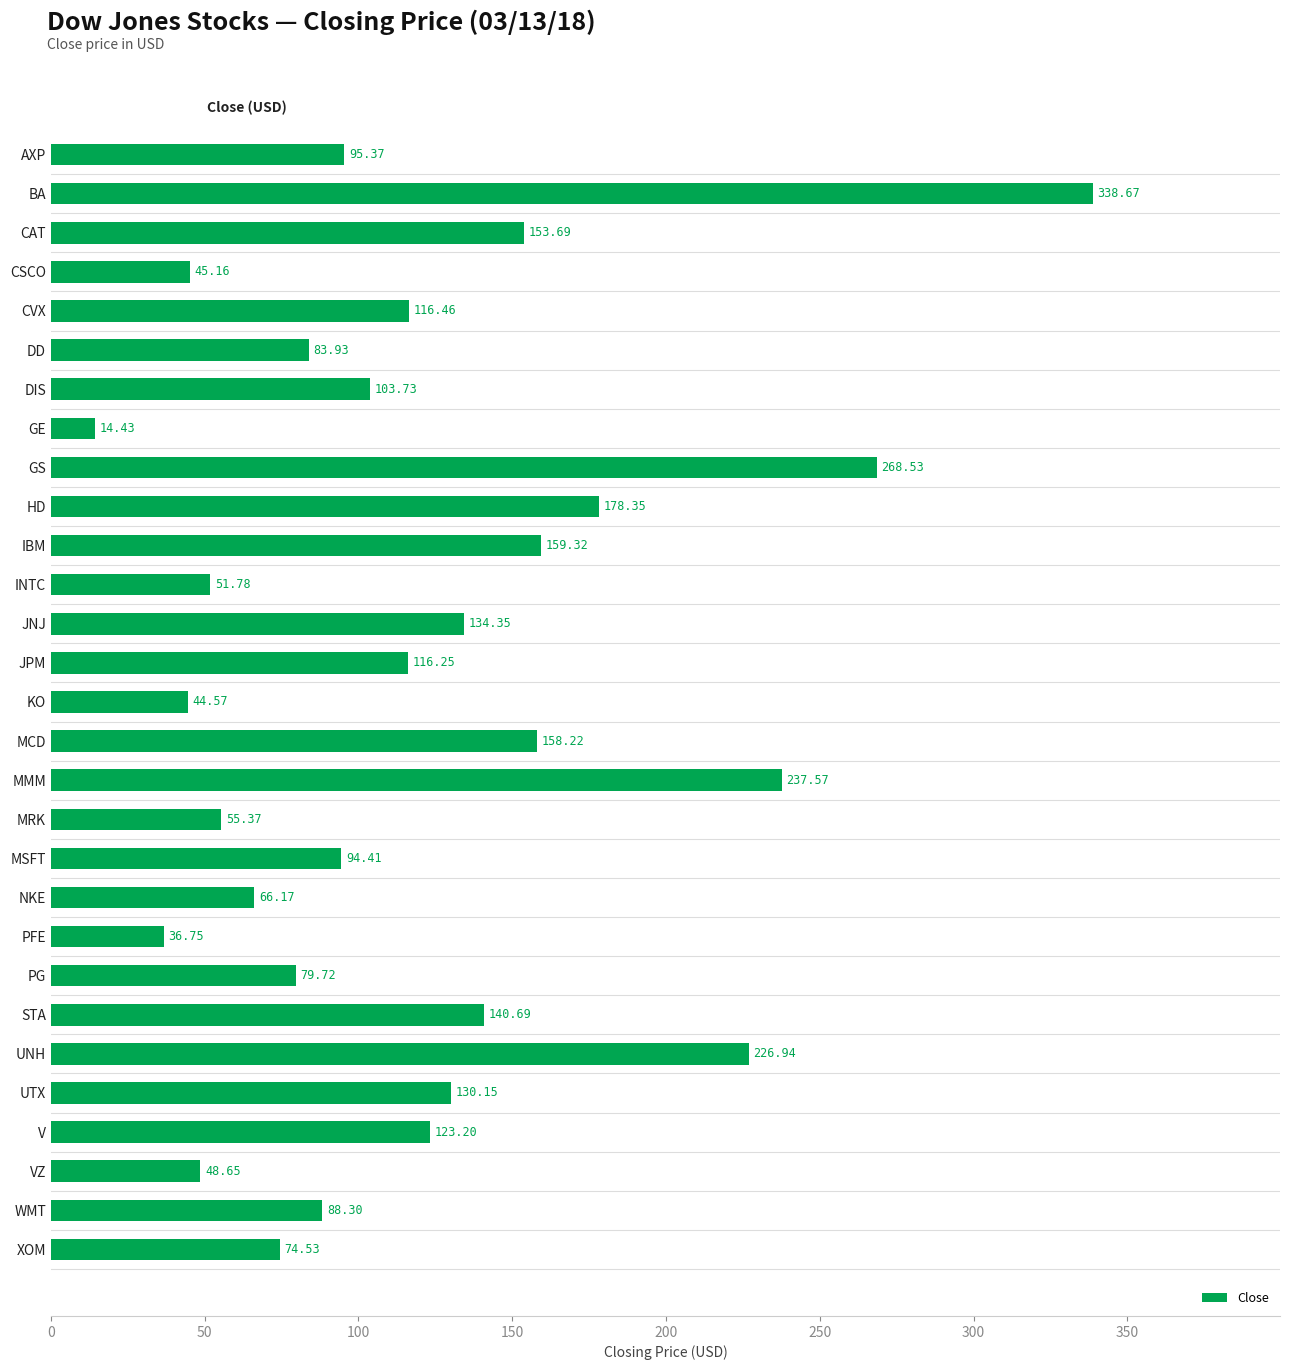

Which label corresponds to the largest value in the chart?

BA